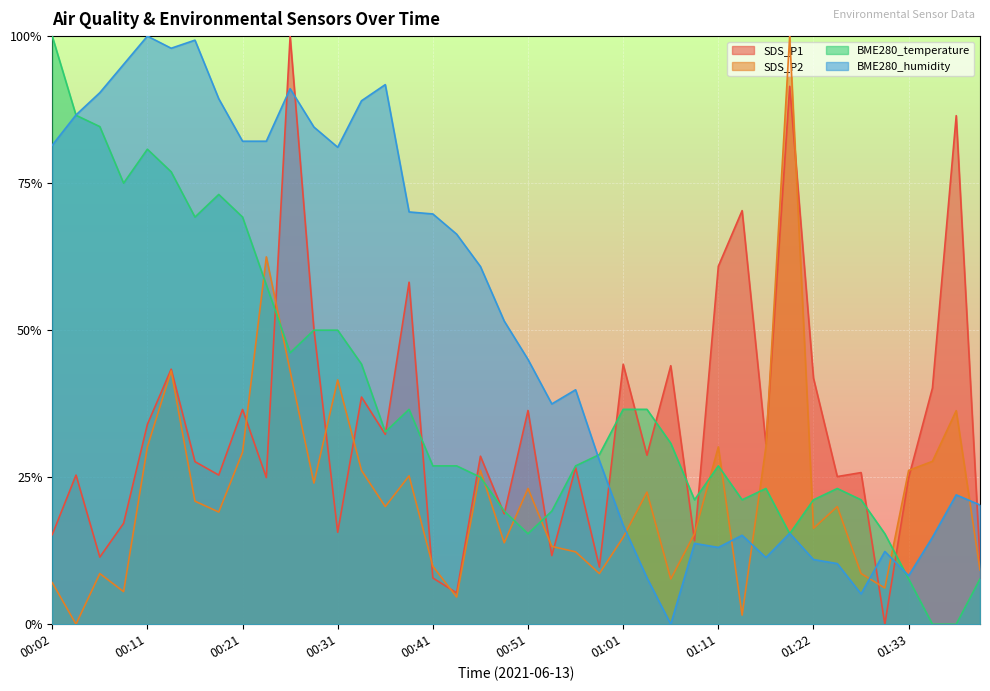

Reading left to right, extract all data points from this chart.

SDS_P1: 0.2	0.3	0.1	0.2	0.3	0.4	0.3	0.3	0.4	0.2	1.0	0.5	0.2	0.4	0.3	0.6	0.1	0.1	0.3	0.2	0.4	0.1	0.3	0.1	0.4	0.3	0.4	0.1	0.6	0.7	0.3	0.9	0.4	0.3	0.3	0.0	0.2	0.4	0.9	0.1
SDS_P2: 0.1	0.0	0.1	0.1	0.3	0.4	0.2	0.2	0.3	0.6	0.4	0.2	0.4	0.3	0.2	0.3	0.1	0.0	0.3	0.1	0.2	0.1	0.1	0.1	0.1	0.2	0.1	0.2	0.3	0.0	0.3	1.0	0.2	0.2	0.1	0.1	0.3	0.3	0.4	0.1
BME280_temperature: 1.0	0.9	0.8	0.7	0.8	0.8	0.7	0.7	0.7	0.6	0.5	0.5	0.5	0.4	0.3	0.4	0.3	0.3	0.2	0.2	0.2	0.2	0.3	0.3	0.4	0.4	0.3	0.2	0.3	0.2	0.2	0.2	0.2	0.2	0.2	0.2	0.1	0.0	0.0	0.1
BME280_humidity: 0.8	0.9	0.9	1.0	1.0	1.0	1.0	0.9	0.8	0.8	0.9	0.8	0.8	0.9	0.9	0.7	0.7	0.7	0.6	0.5	0.5	0.4	0.4	0.3	0.2	0.1	0.0	0.1	0.1	0.2	0.1	0.2	0.1	0.1	0.1	0.1	0.1	0.1	0.2	0.2